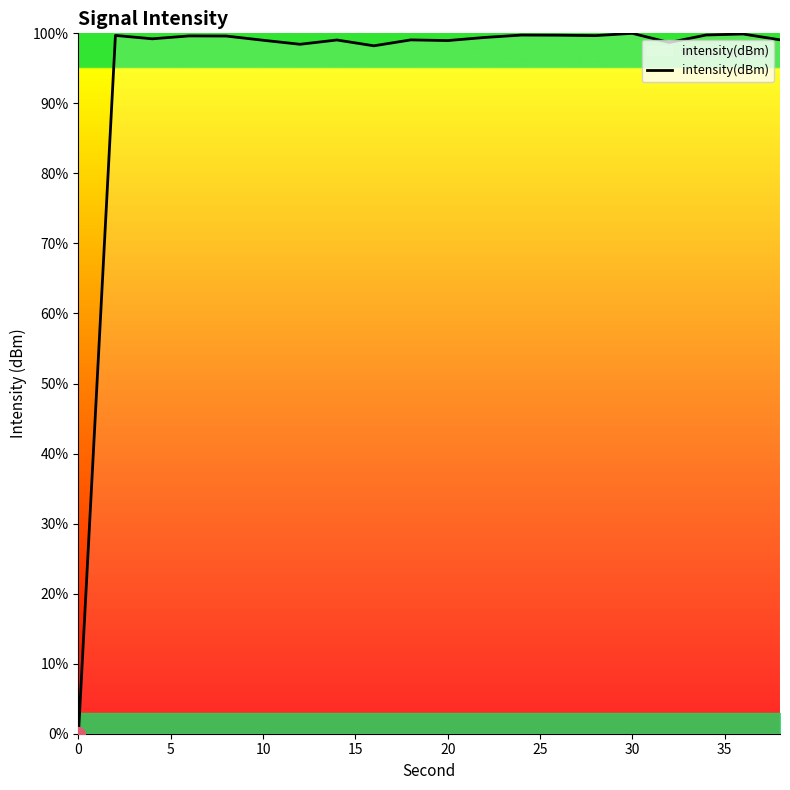

What is the difference between the maximum and minimum values?

100.0